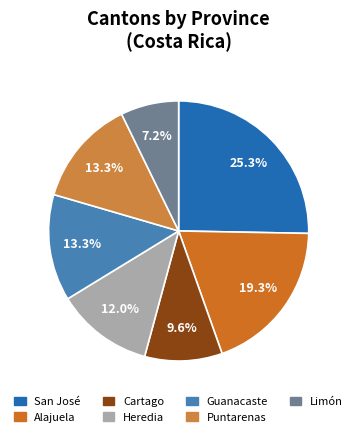

The San José slice represents 14% of the pie. True or false?

False